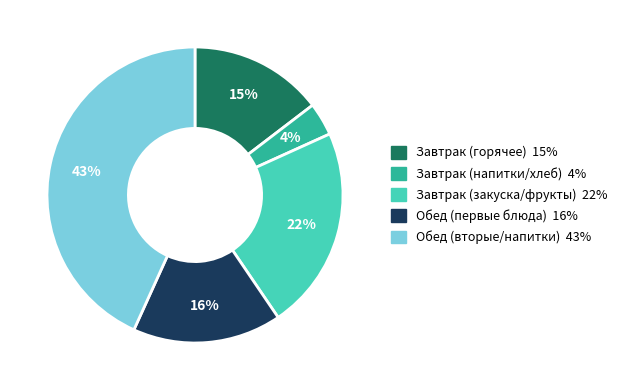

To the nearest percent, what is the average slice percentage?

20%